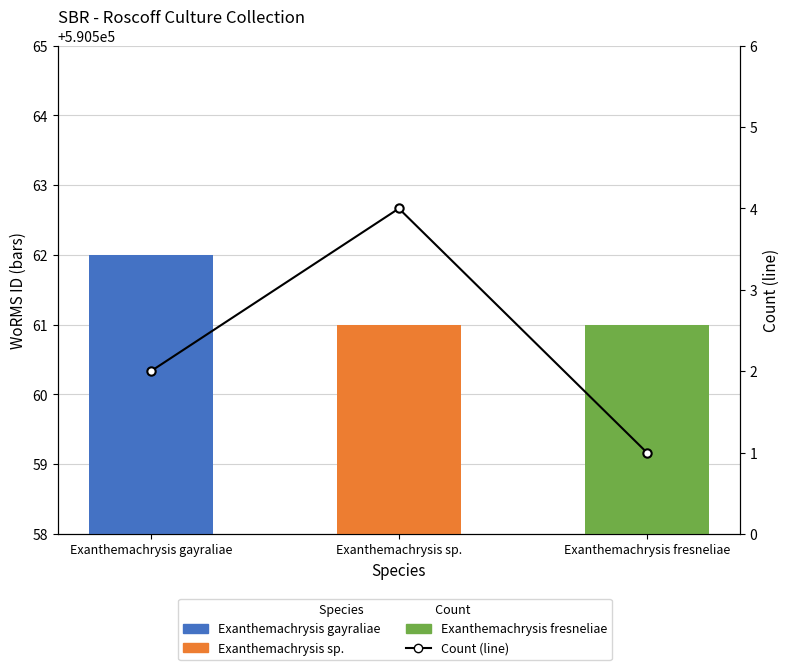

True or false: the data shows 4 at Exanthemachrysis sp..

True